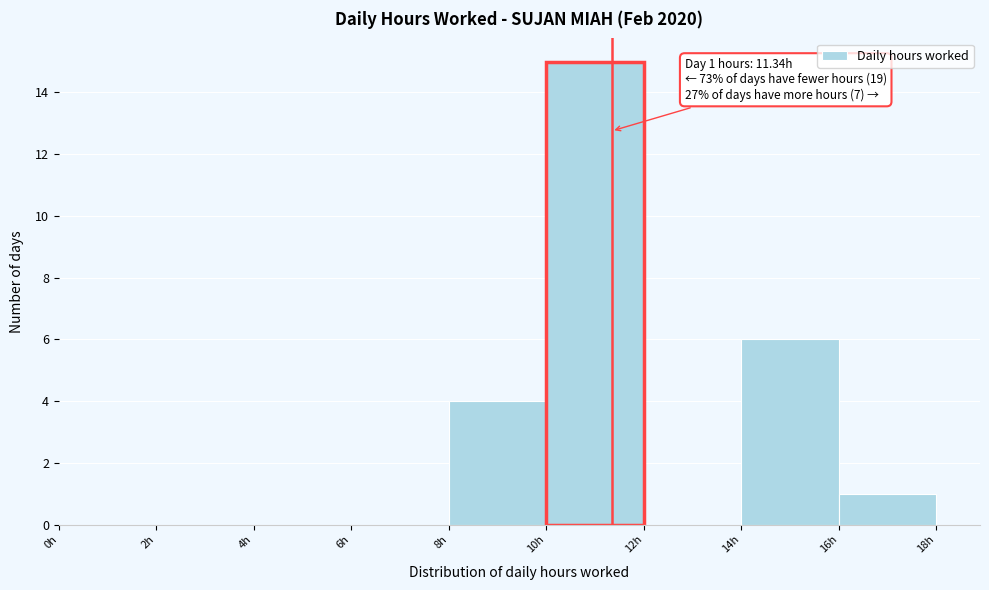

Over which range of the x-axis is the bar tallest?

10 to 12